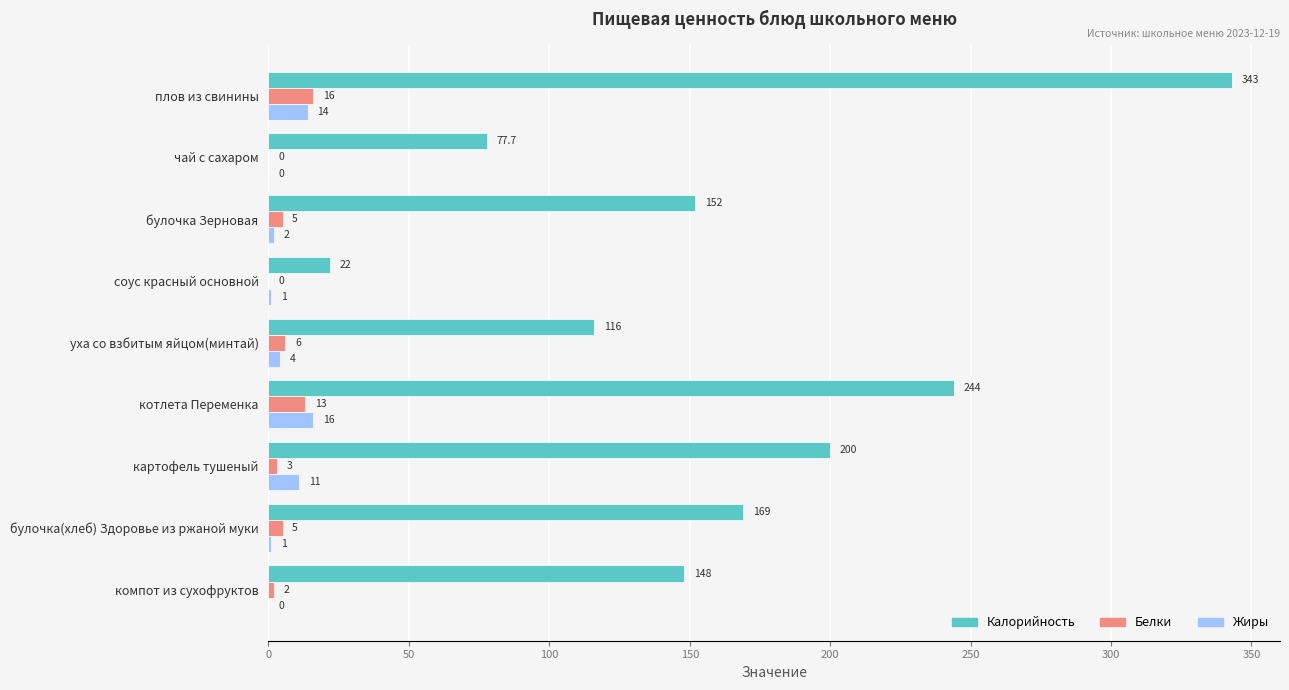

Which series has the largest range (max minus min)?

Калорийность